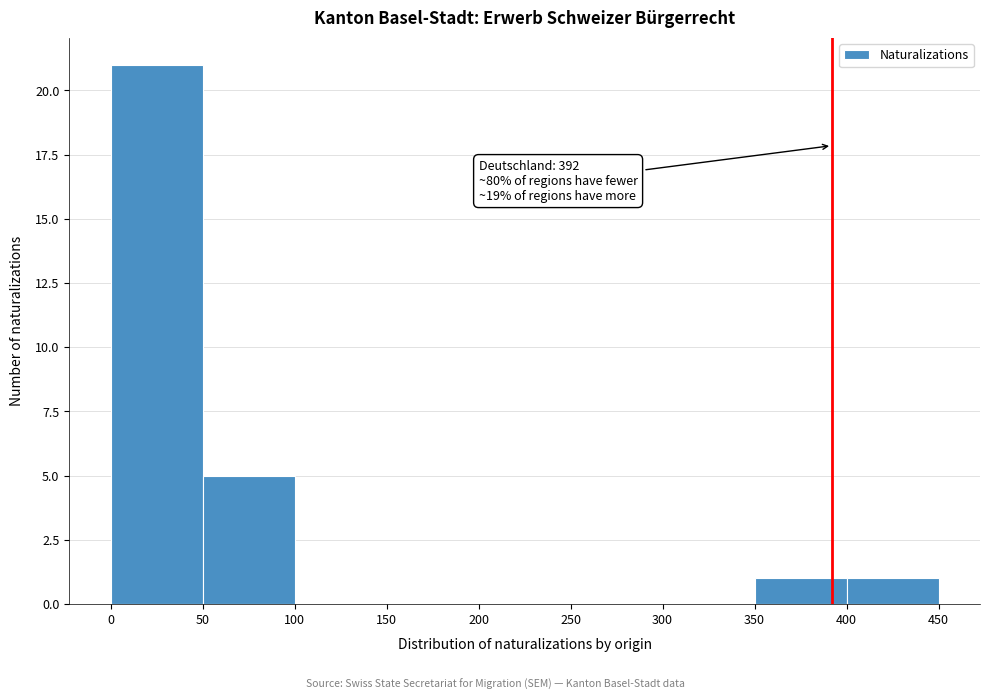

Which range on the x-axis has the tallest bar?

0 to 50